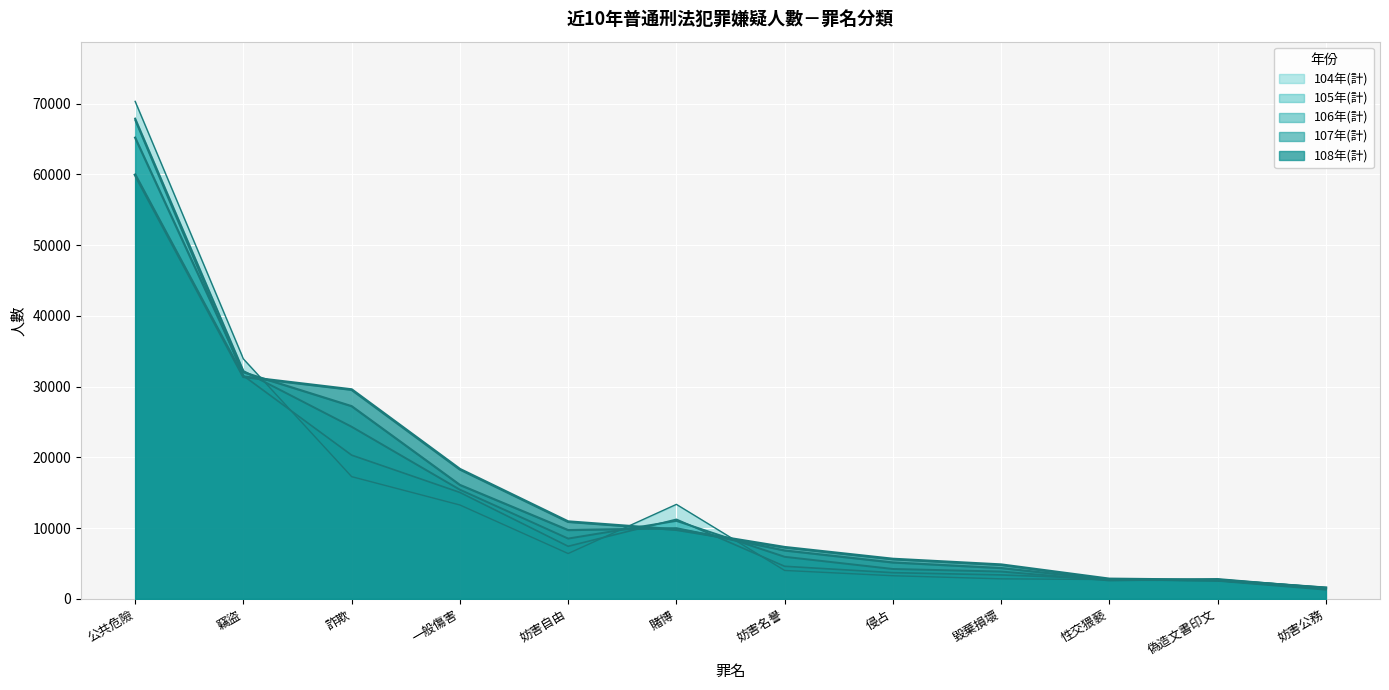

Reading right to left, extract all data points from this chart.

104年(計): 妨害公務=1277	偽造文書印文=2531	性交猥褻=2744	毀棄損壞=2845	侵占=3283	妨害名譽=4030	賭博=13366	妨害自由=6420	一般傷害=13278	詐欺=17283	竊盜=33913	公共危險=70305
105年(計): 妨害公務=1432	偽造文書印文=2653	性交猥褻=2827	毀棄損壞=3396	侵占=3716	妨害名譽=4617	賭博=11251	妨害自由=7442	一般傷害=15052	詐欺=20321	竊盜=31543	公共危險=67654
106年(計): 妨害公務=1534	偽造文書印文=2820	性交猥褻=2617	毀棄損壞=3872	侵占=4237	妨害名譽=5957	賭博=11038	妨害自由=8535	一般傷害=15442	詐欺=24330	竊盜=32204	公共危險=67874
107年(計): 妨害公務=1585	偽造文書印文=2668	性交猥褻=2706	毀棄損壞=4367	侵占=5154	妨害名譽=6849	賭博=9988	妨害自由=9731	一般傷害=16111	詐欺=27237	竊盜=32028	公共危險=65176
108年(計): 妨害公務=1565	偽造文書印文=2671	性交猥褻=2827	毀棄損壞=4838	侵占=5639	妨害名譽=7302	賭博=9792	妨害自由=10921	一般傷害=18330	詐欺=29581	竊盜=31398	公共危險=59918